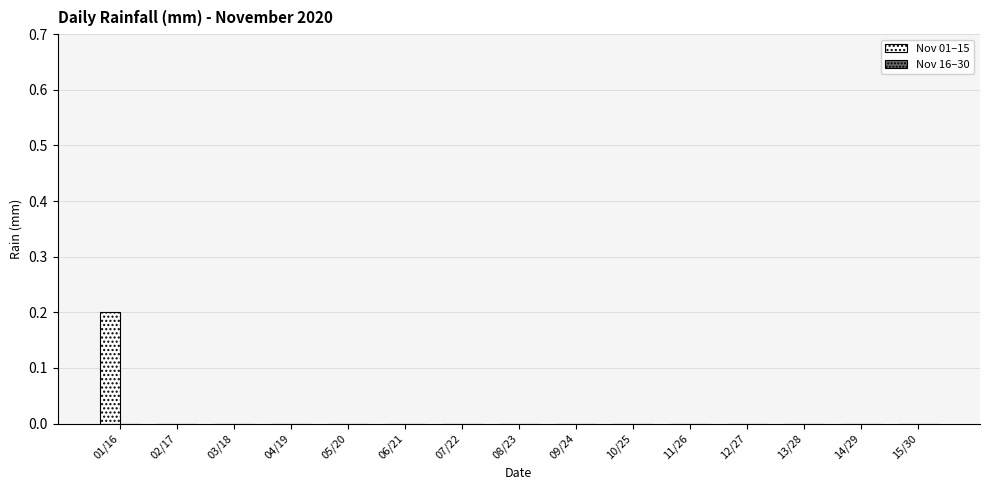

Which category has the highest value across all series?

01/16